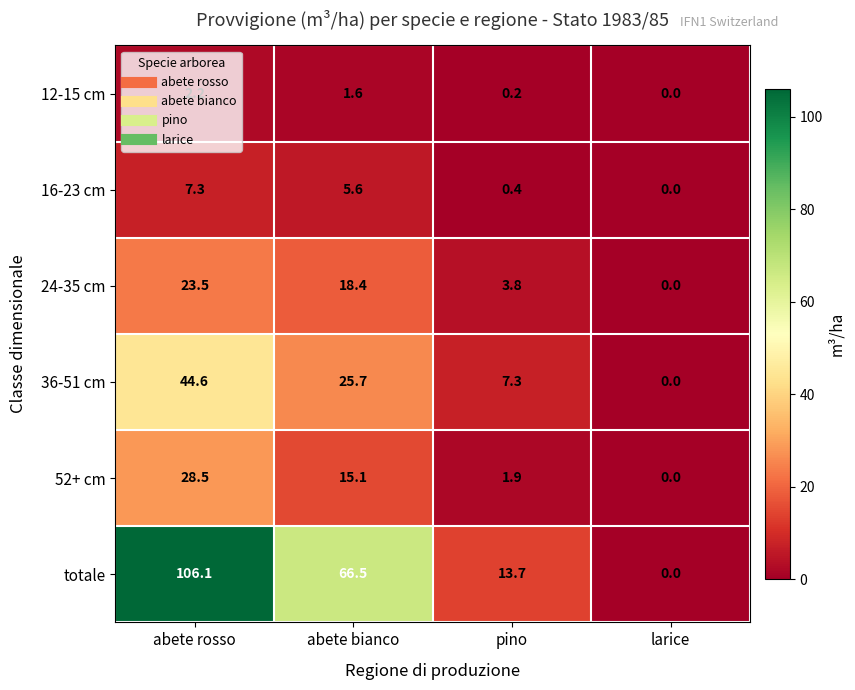

The 16-23 cm series shows 0.4 at pino. True or false?

True